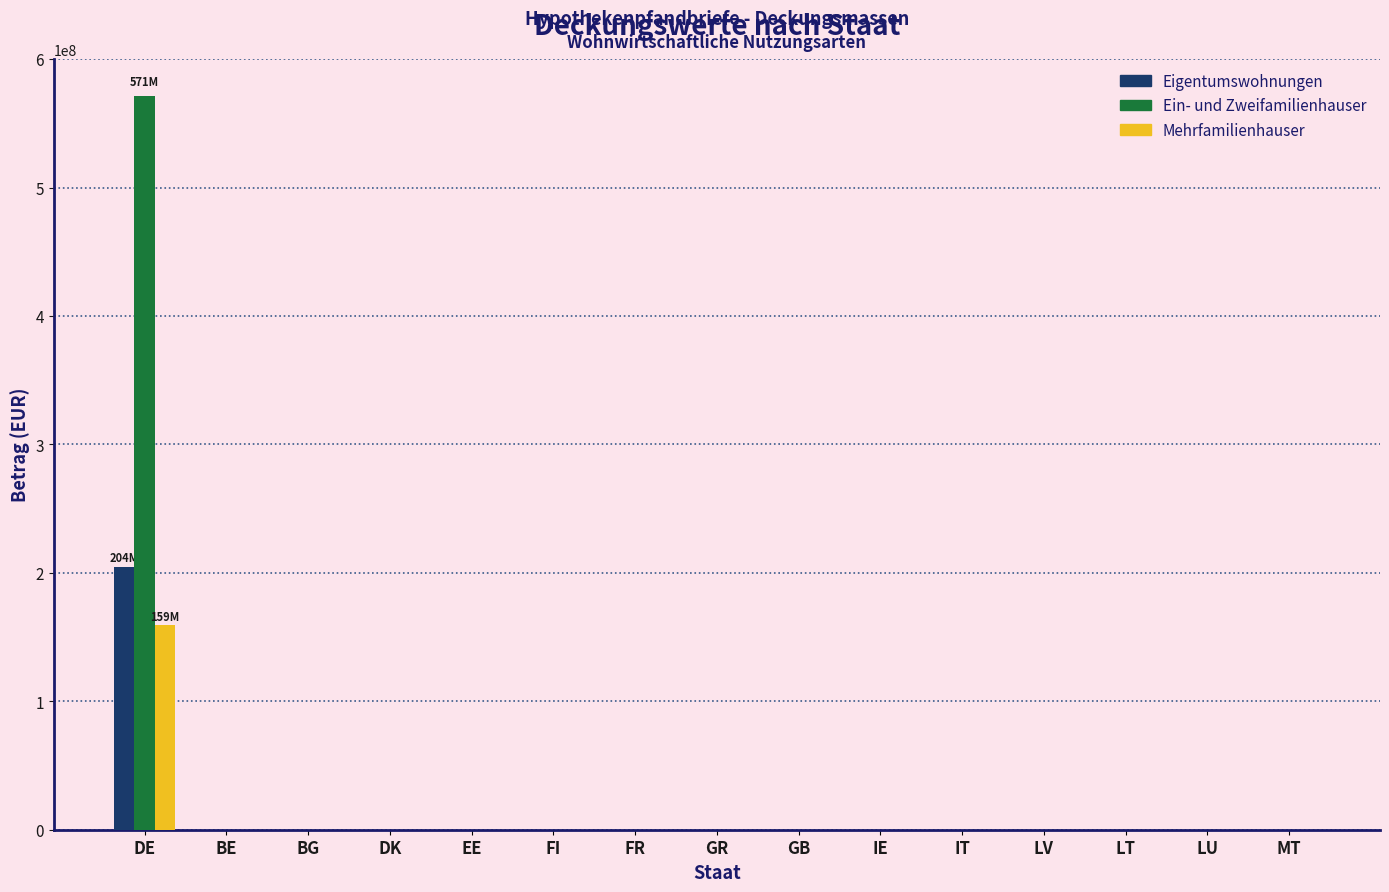

Which series has the largest total across all categories?

Ein- und Zweifamilienhauser